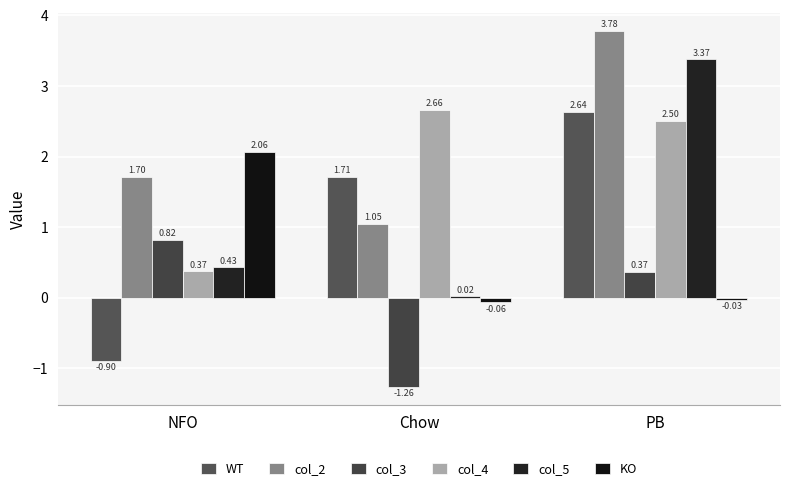

How many bars are there in total?

18